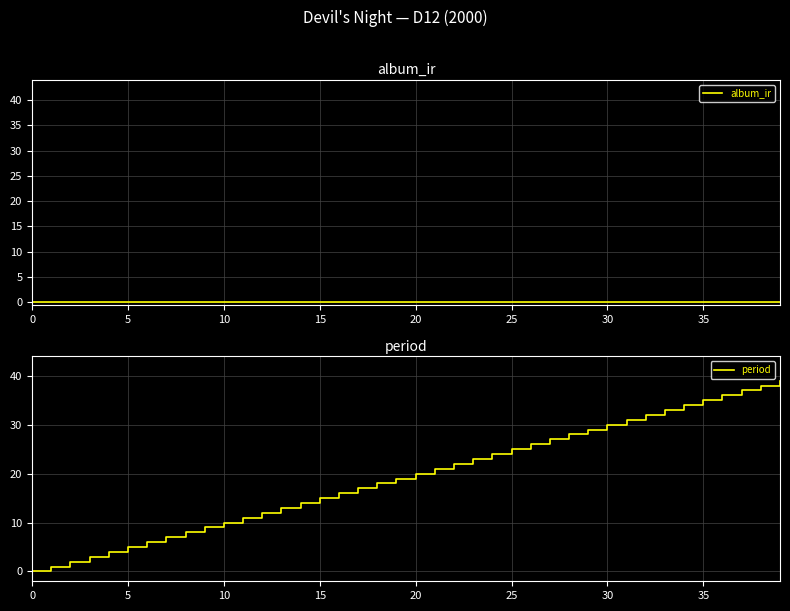

Reading left to right, extract all data points from this chart.

album_ir: 0	0	0	0	0	0	0	0	0	0	0	0	0	0	0	0	0	0	0	0	0	0	0	0	0	0	0	0	0	0	0	0	0	0	0	0	0	0	0	0
period: 0	1	2	3	4	5	6	7	8	9	10	11	12	13	14	15	16	17	18	19	20	21	22	23	24	25	26	27	28	29	30	31	32	33	34	35	36	37	38	39